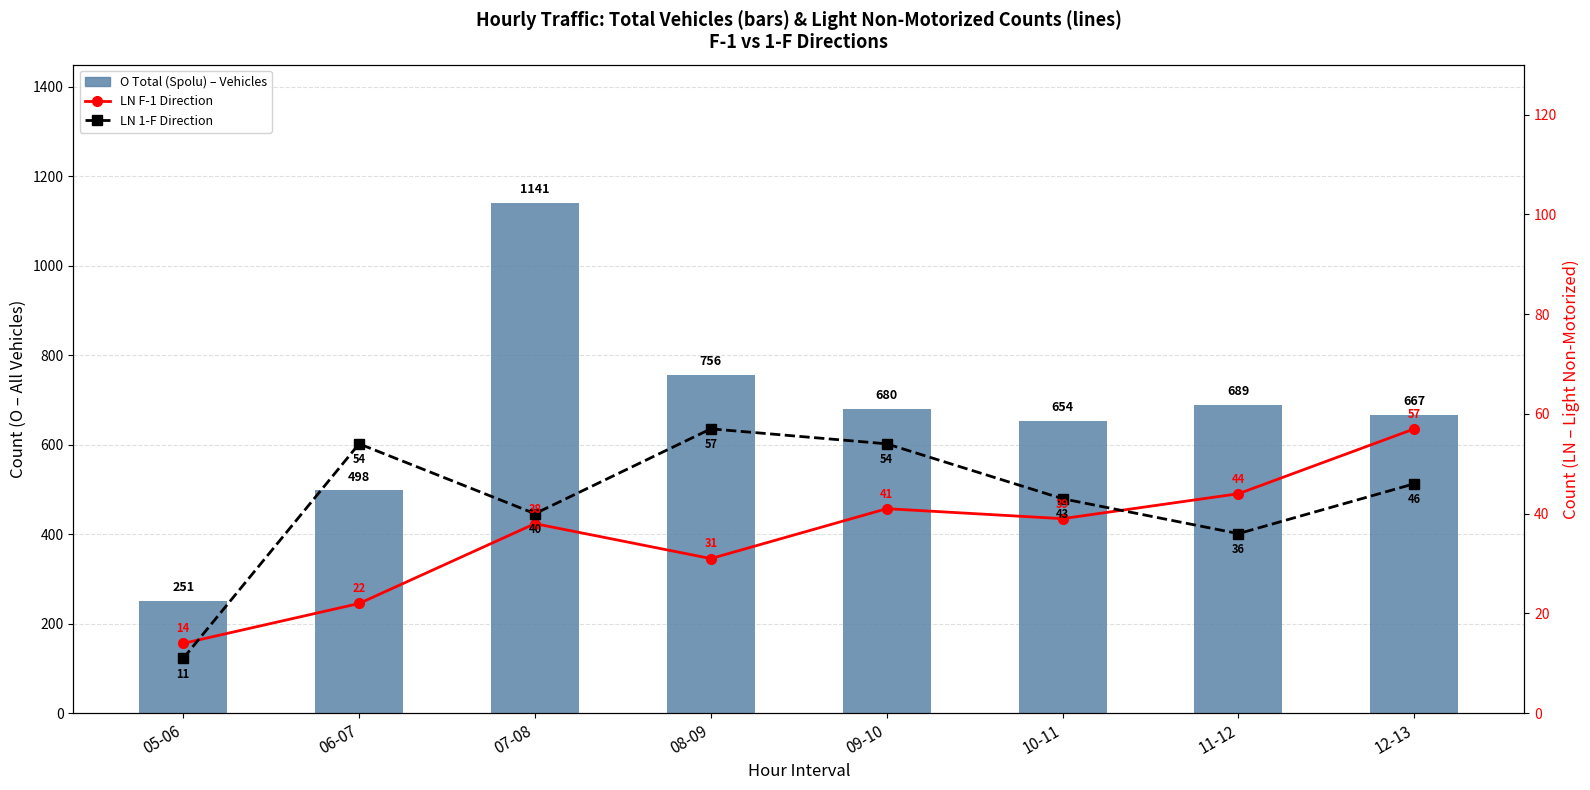

Reading left to right, what are all the values shown in this chart?

O Total (Spolu) – Vehicles: 05-06=251	06-07=498	07-08=1141	08-09=756	09-10=680	10-11=654	11-12=689	12-13=667
LN F-1 Direction: 05-06=14	06-07=22	07-08=38	08-09=31	09-10=41	10-11=39	11-12=44	12-13=57
LN 1-F Direction: 05-06=11	06-07=54	07-08=40	08-09=57	09-10=54	10-11=43	11-12=36	12-13=46